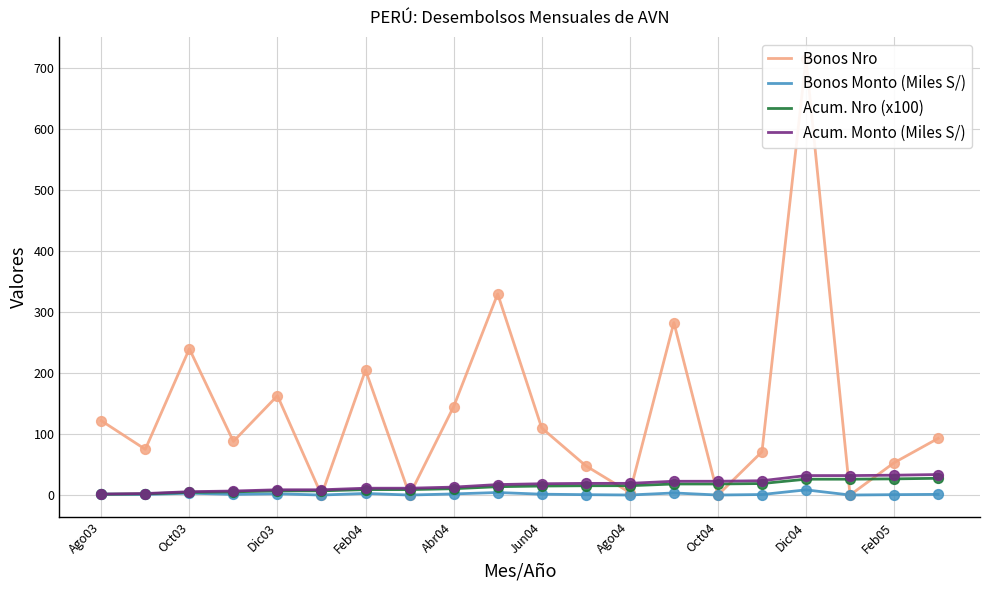

Which series contains the highest Y value?

Bonos Nro